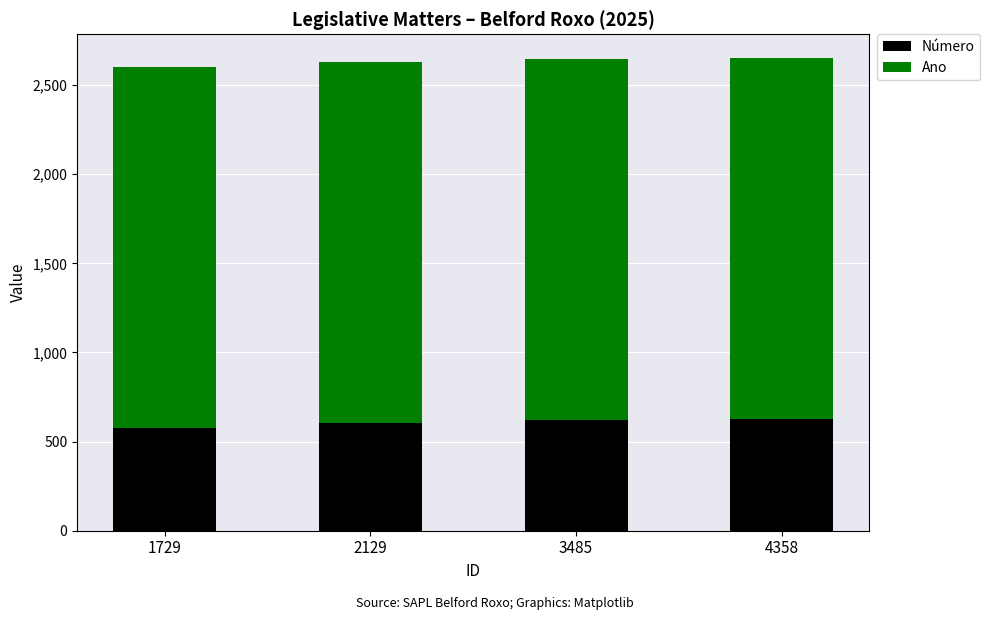

What is the total value across all series at 4358?

2652